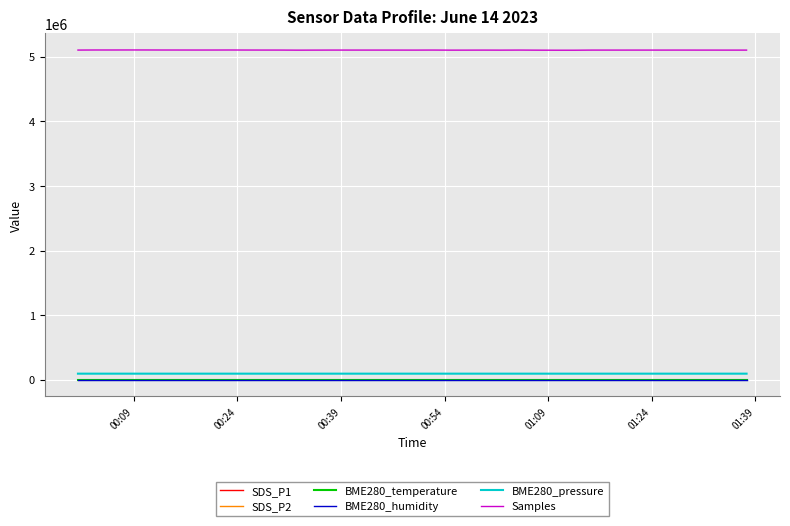

Which series has the largest range (max minus min)?

Samples